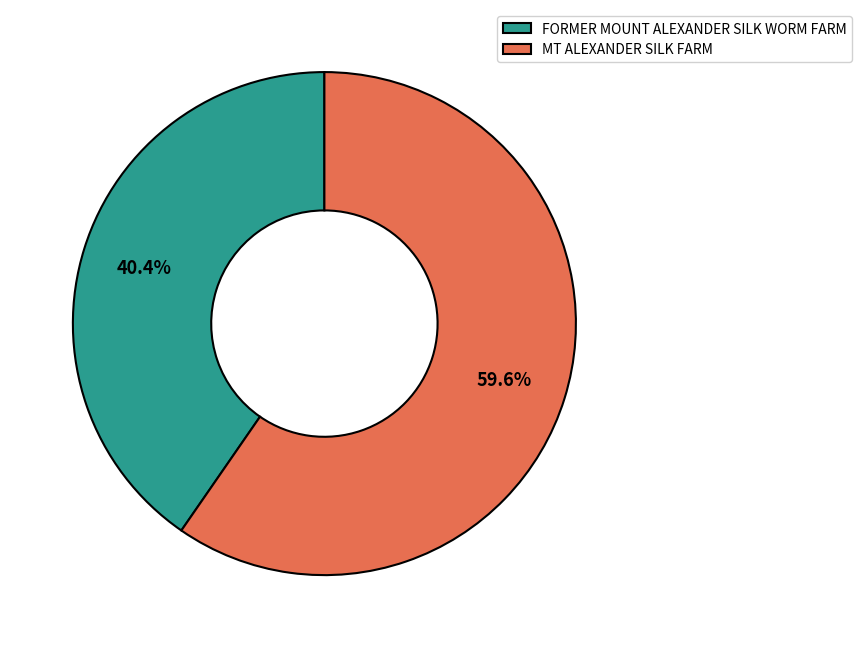

The FORMER MOUNT ALEXANDER SILK WORM FARM slice represents 40% of the pie. True or false?

True